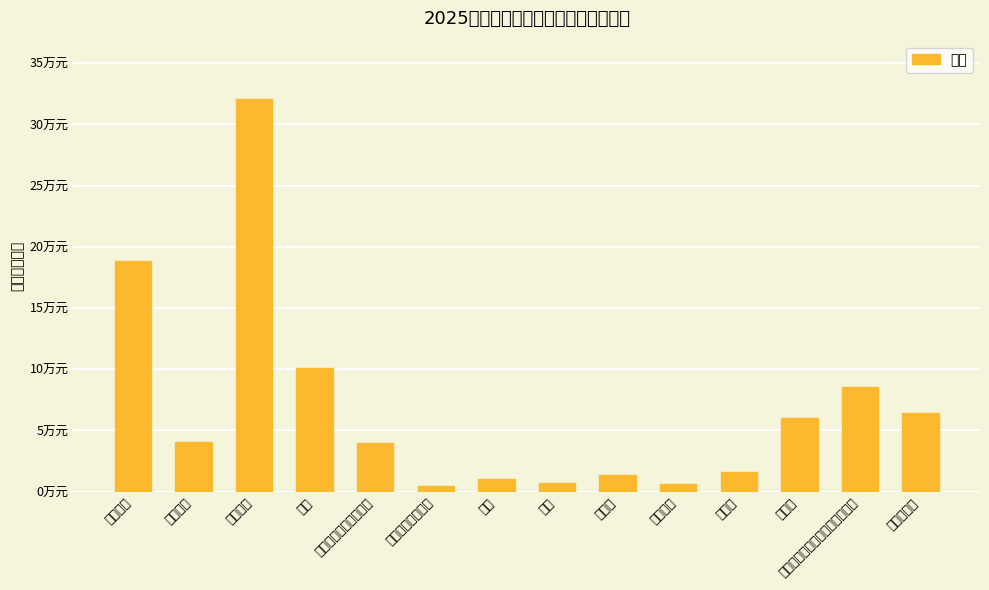

Rank the categories by value from highest to lowest.

基本工资, 绩效工资, 奖金, 机关事业单位基本养老保险缴费, 住房公积金, 办公费, 津贴补贴, 职工基本医疗保险缴费, 邮电费, 福利费, 电费, 水费, 工会经费, 其他社会保障缴费